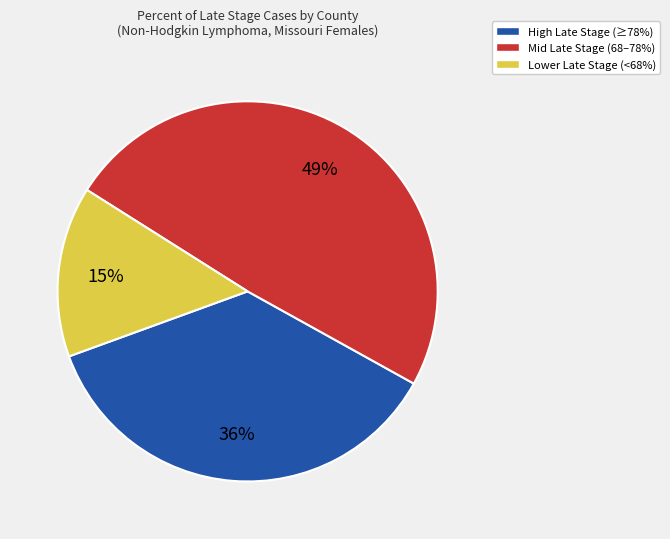

Which slice is the smallest?

Lower Late Stage (<68%)